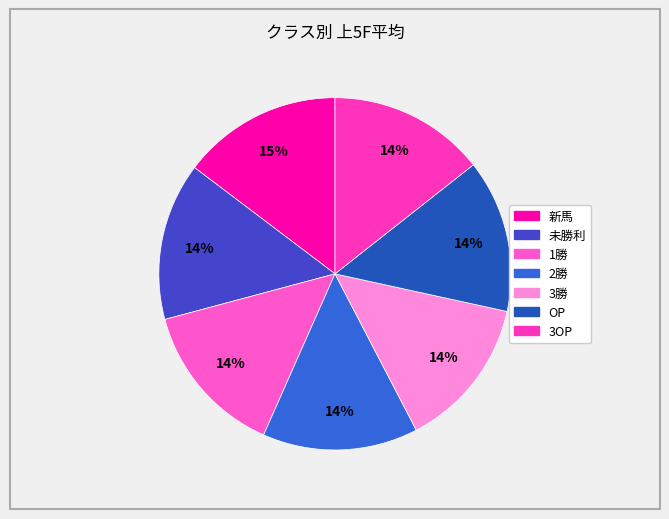

What is the smallest slice in the pie chart?

3勝